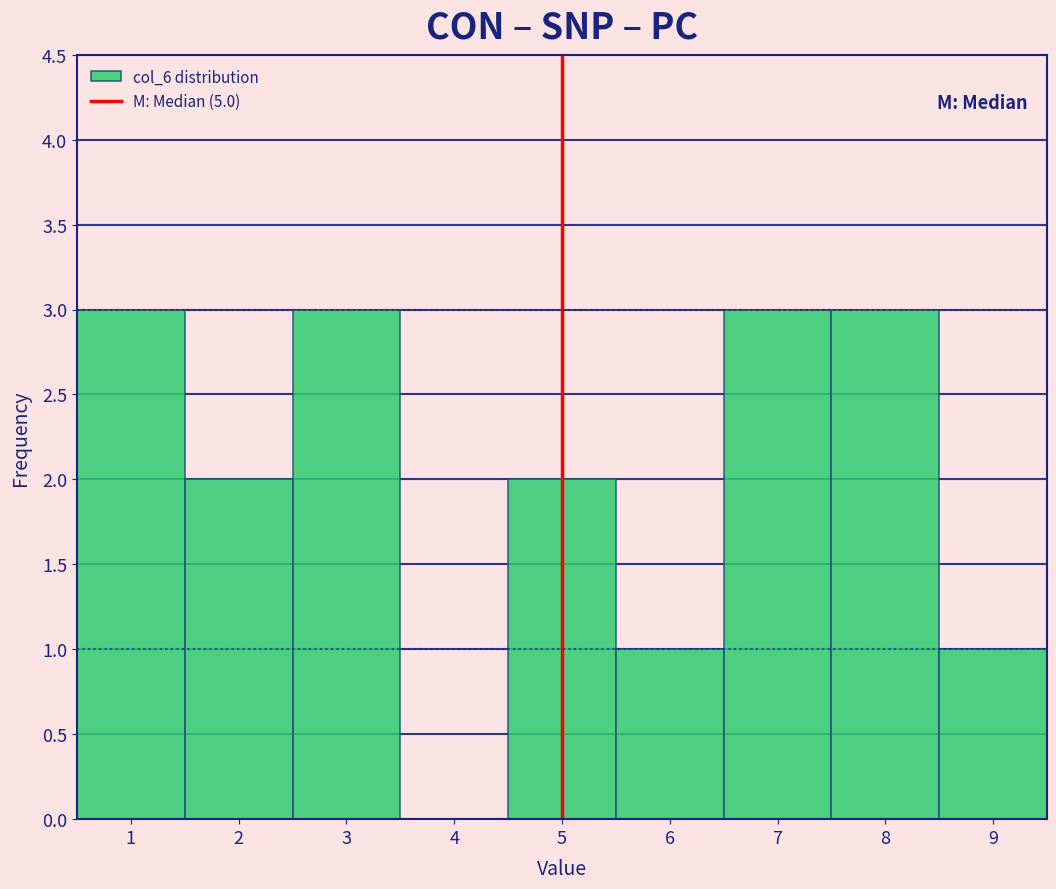

How tall is the bar that spans 5.5 to 6.5 on the x-axis? The values are not printed on the chart, so give them approximately, as read against the axis.

1